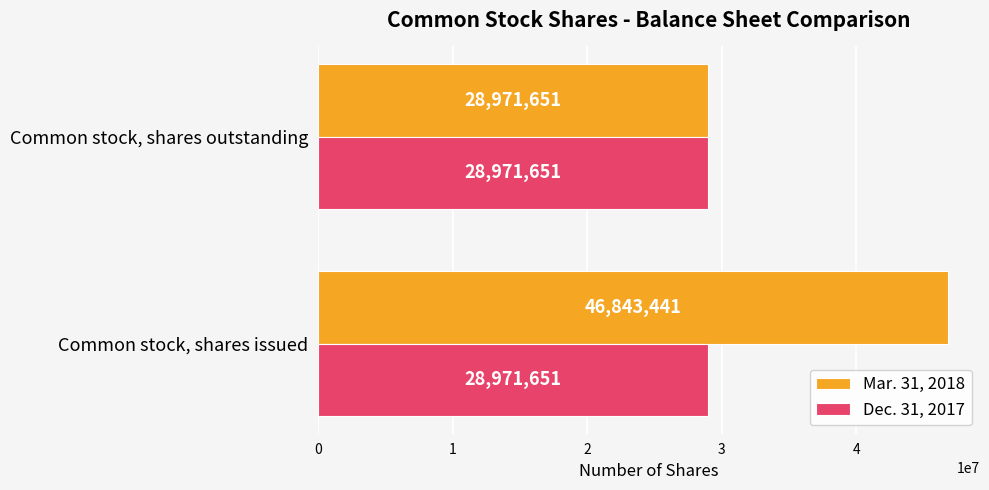

List the series in order of their peak value, highest first.

Mar. 31, 2018, Dec. 31, 2017